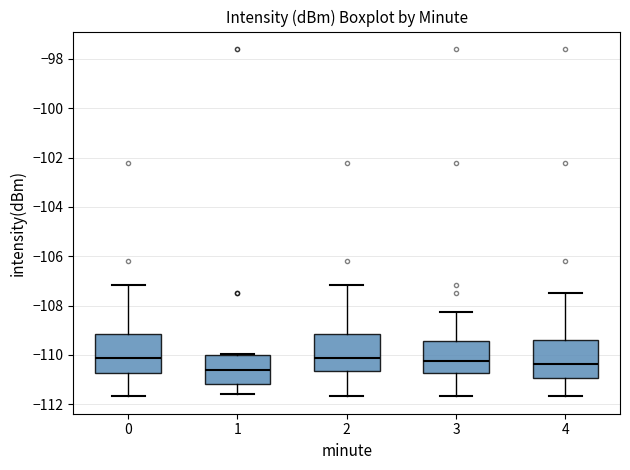

Where does the upper whisker of the box at x = 4 end on the y-axis? The values are not printed on the chart, so give them approximately, as read against the axis.

-107.4